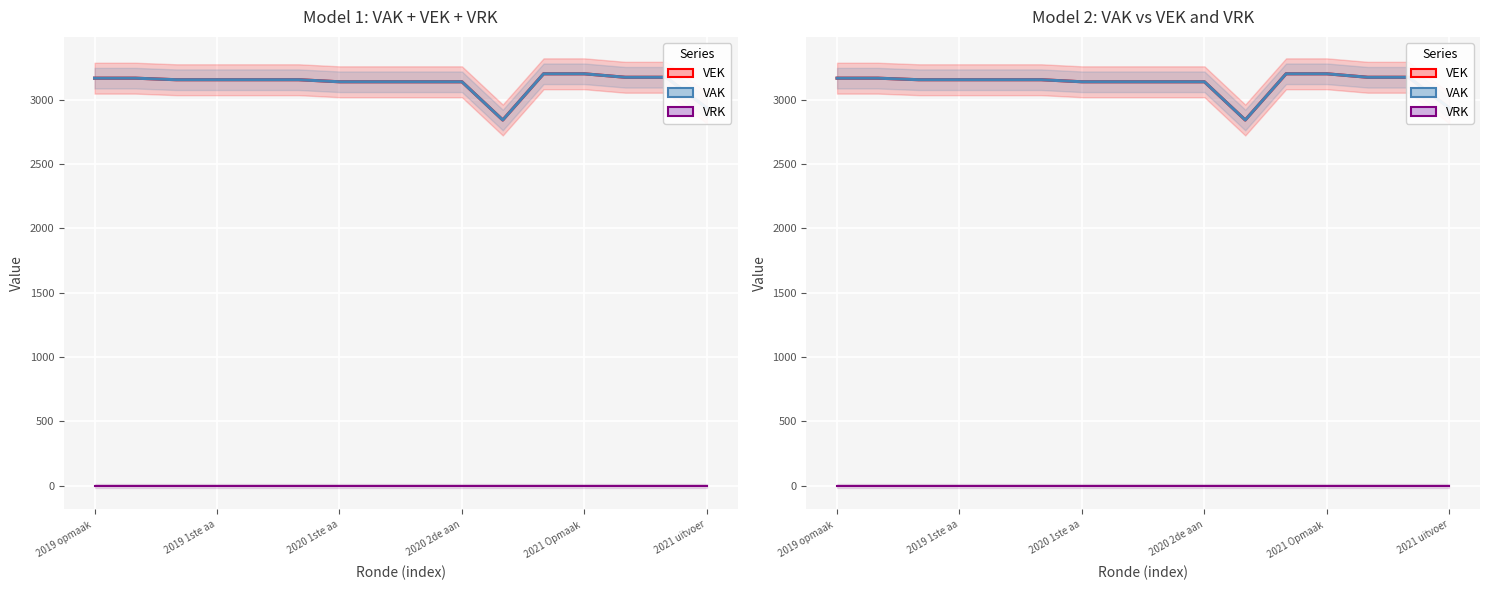

Where does the VEK series first go above 3155?

2019 opmaak 